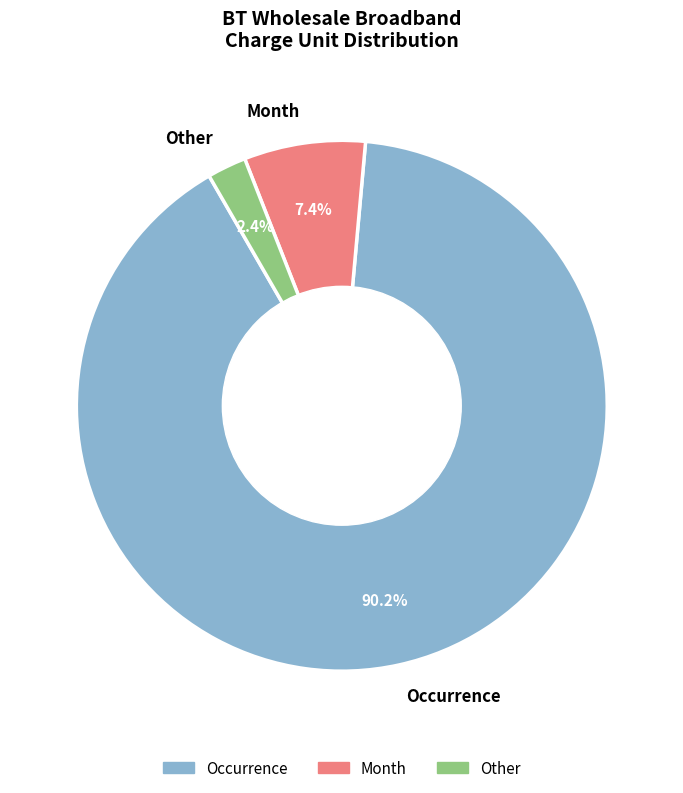

What is the largest slice in the pie chart?

Occurrence